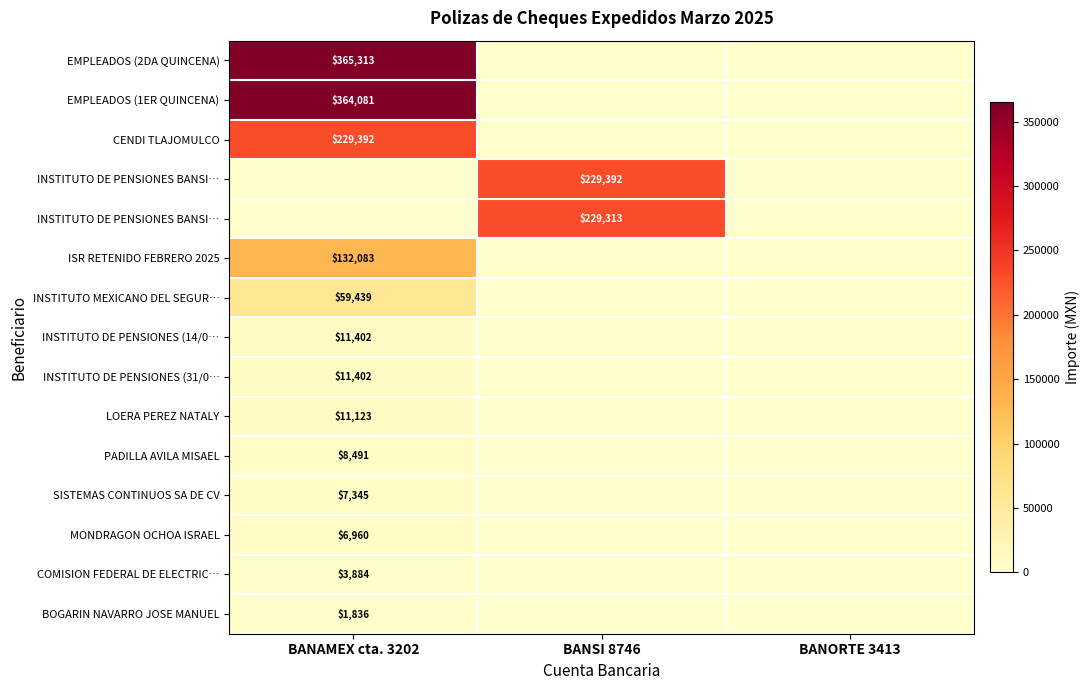

What is the maximum value shown in the chart?

365313.2